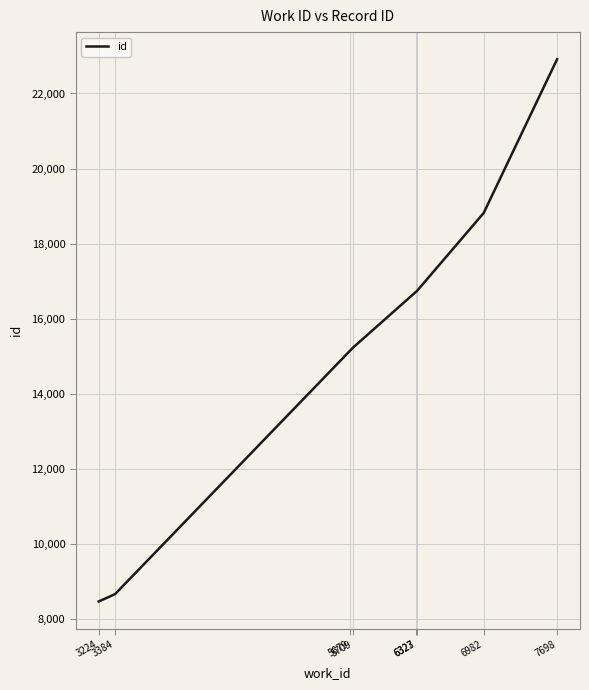

What is the average value?

15338